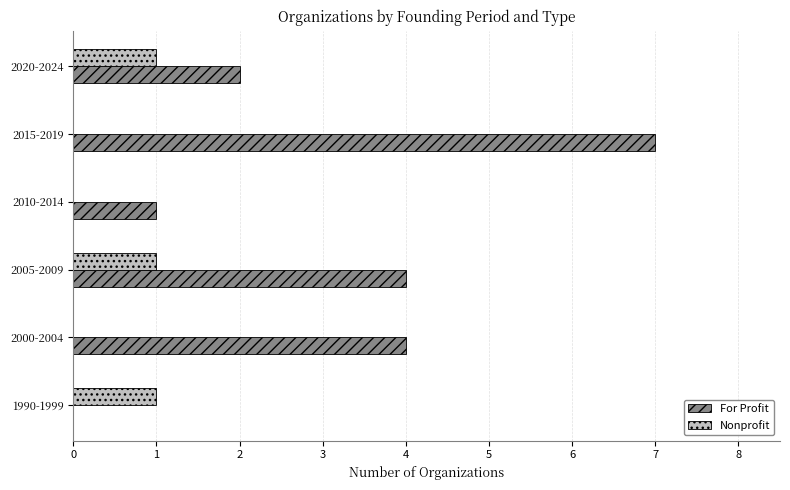

Which series changed the most between 2015-2019 and 2020-2024?

For Profit